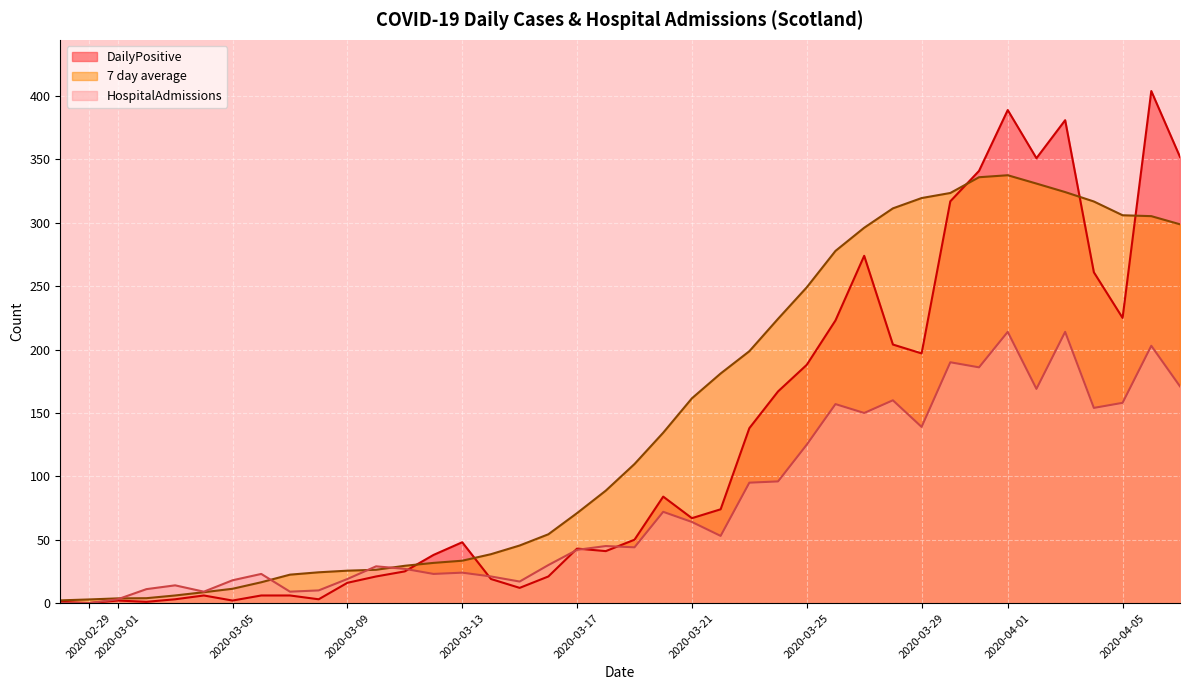

What is the difference between the highest and lowest values at 26/03/2020?

120.9